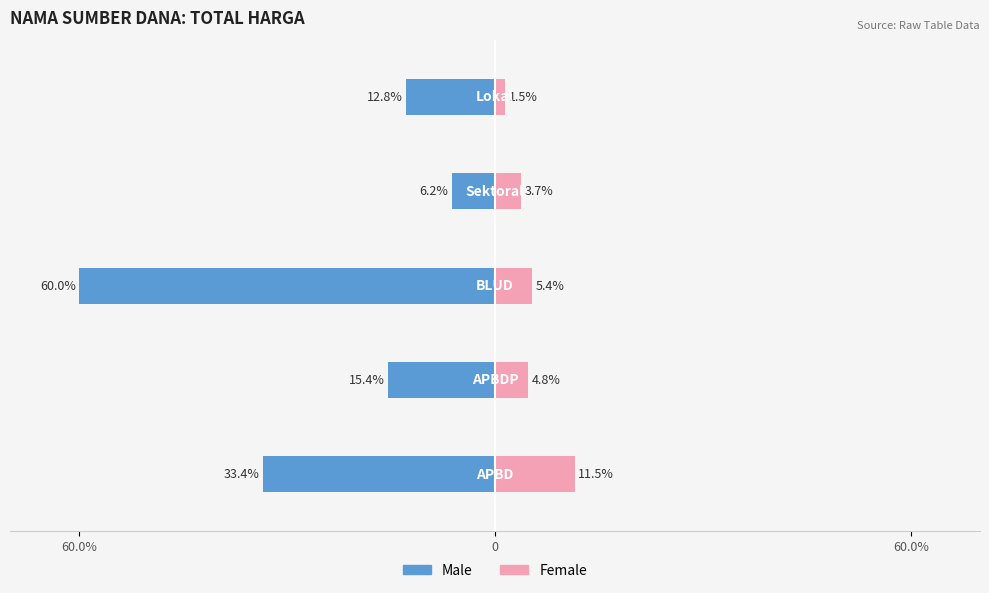

How many bars are there in total?

10